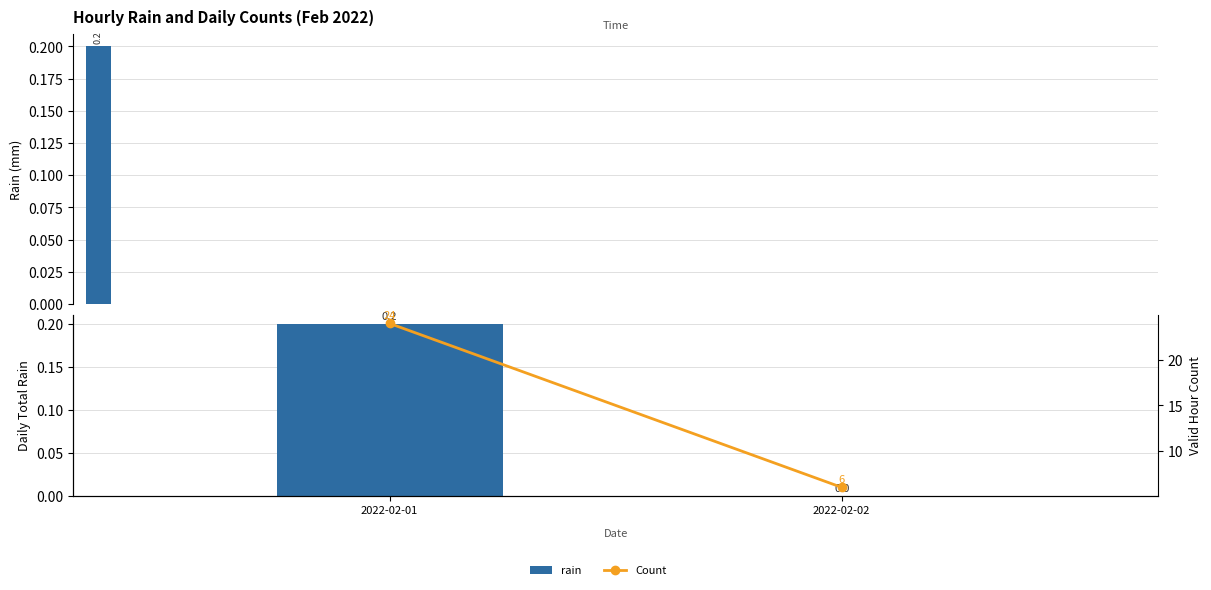

How many data points does each series have?

2